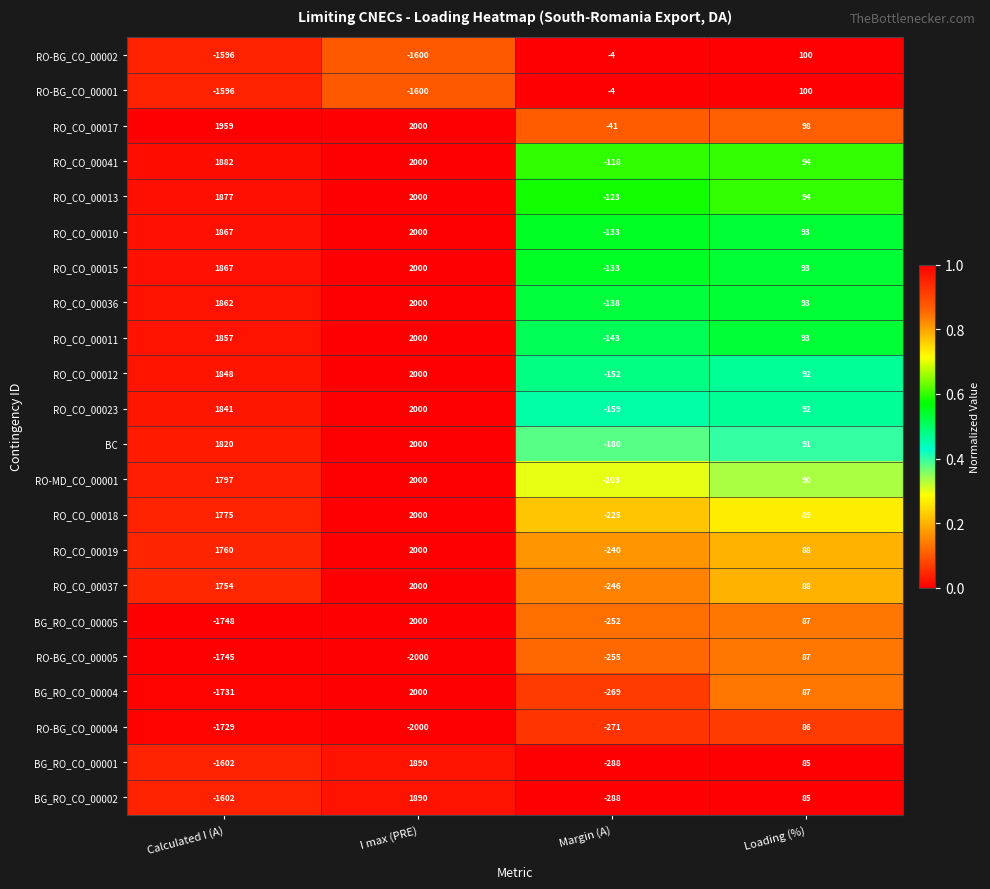

What is the difference between the RO-MD_CO_00001 values at Loading (%) and Margin (A)?

293